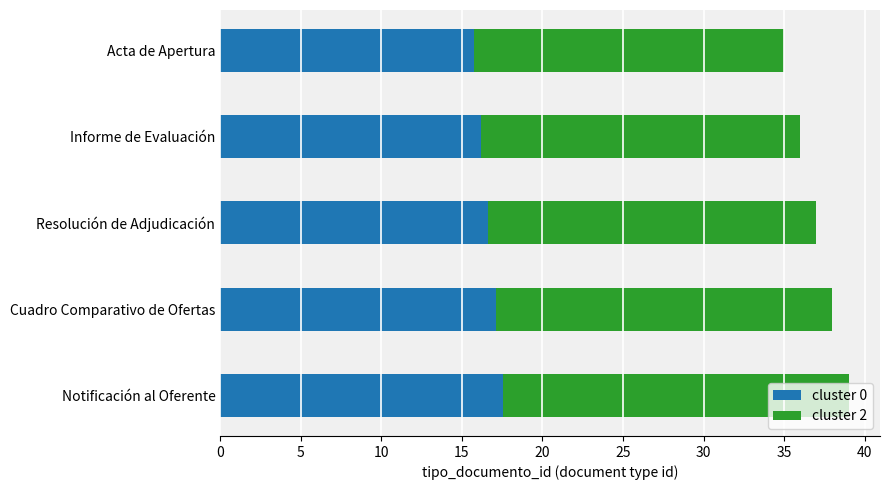

The cluster 0 series shows 22.1 at Informe de Evaluación. True or false?

False